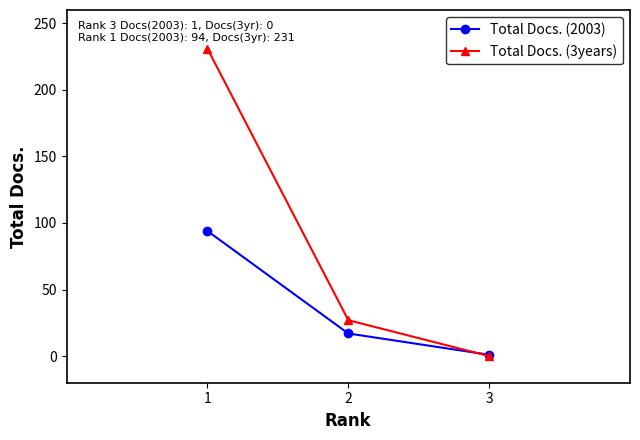

The value of Total Docs. (2003) at 2 is 17. True or false?

True